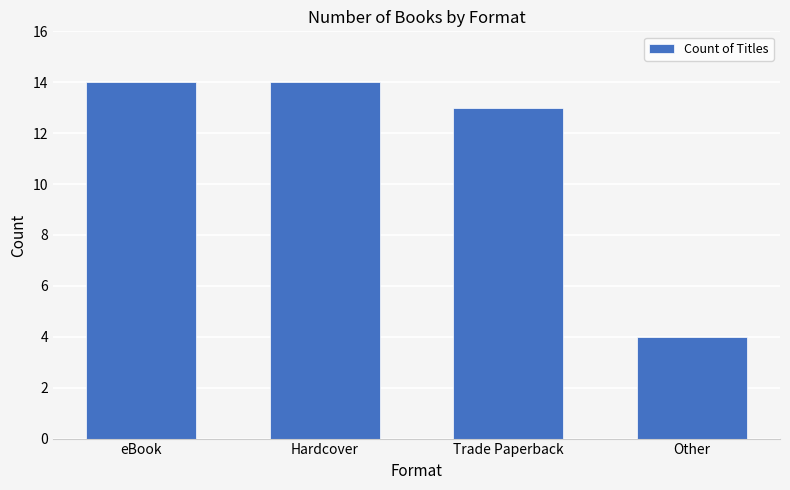

How many bars are there in total?

4